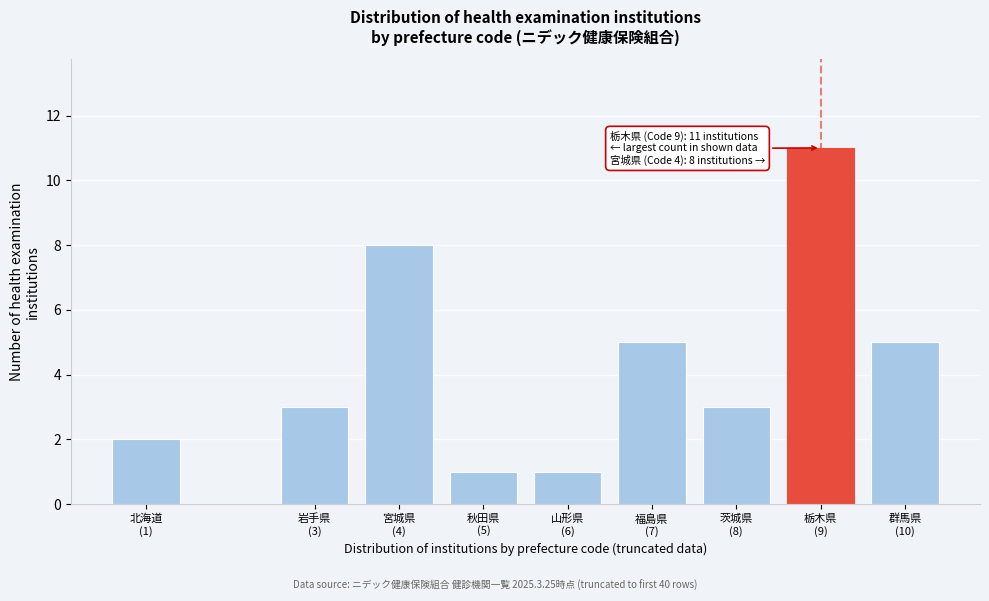

Reading left to right, extract all data points from this chart.

2	3	8	1	1	5	3	11	5